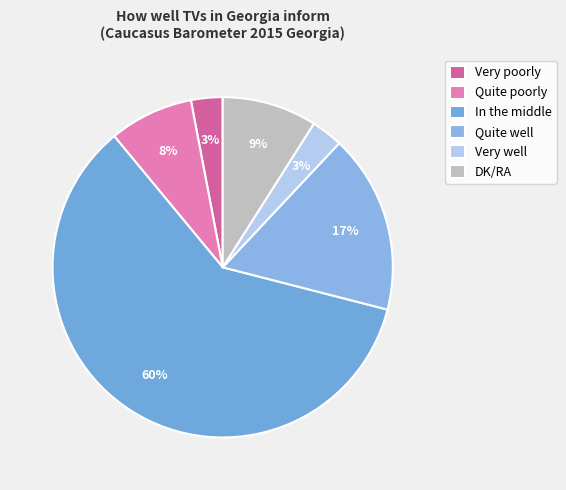

Which category has the smallest portion of the pie?

Very poorly